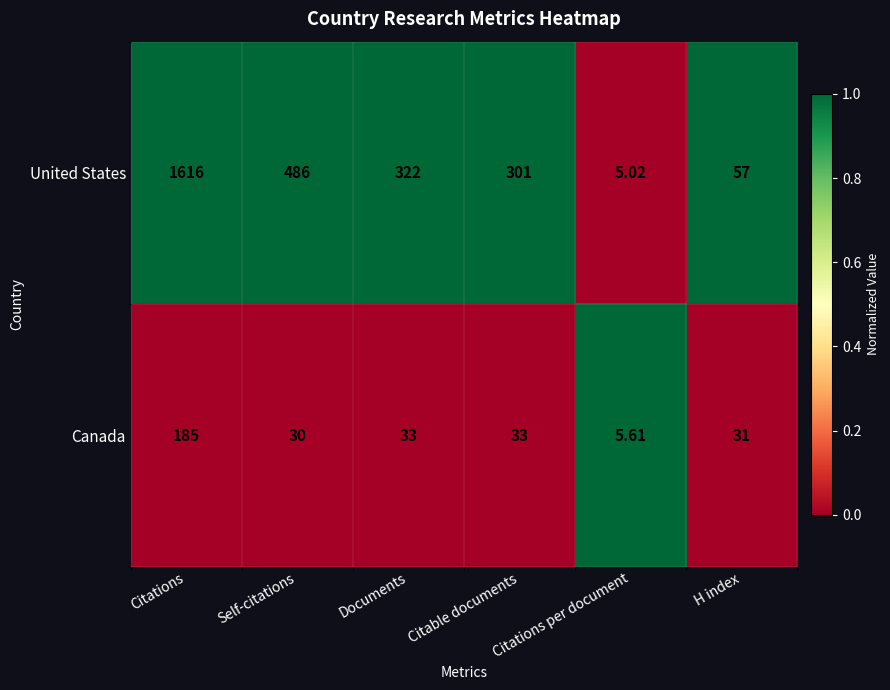

At which label does United States first exceed 322?

Citations